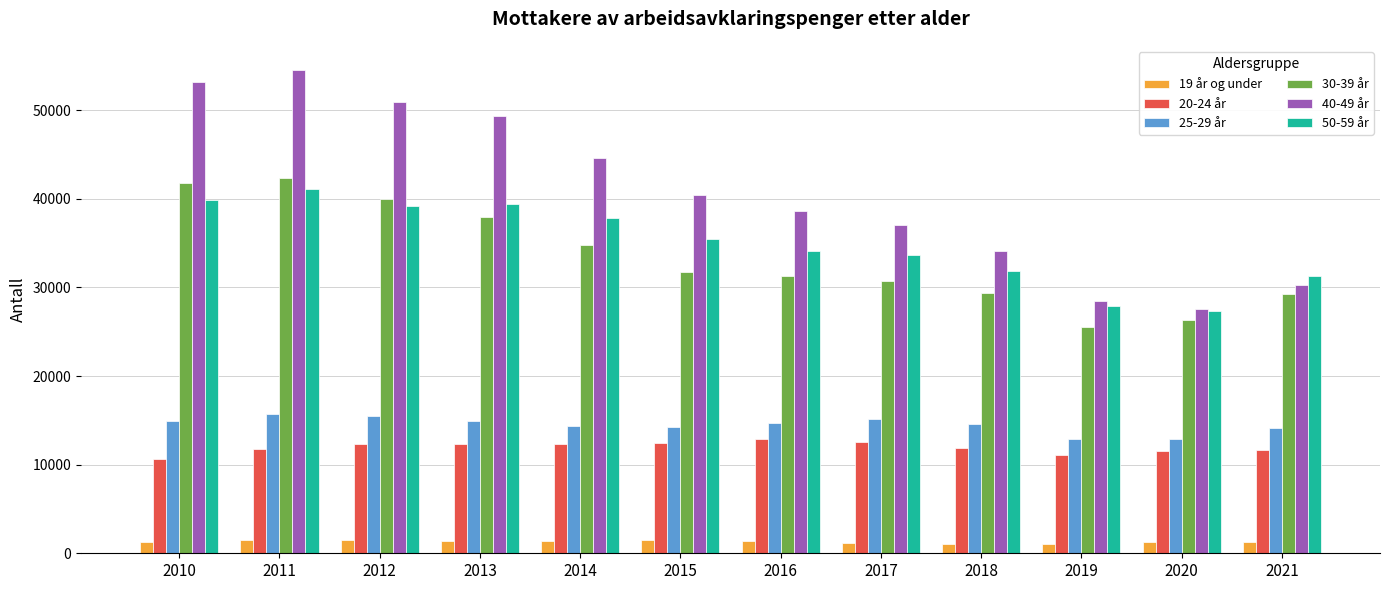

What is the spread (max minus min) of values at 2014?

43255